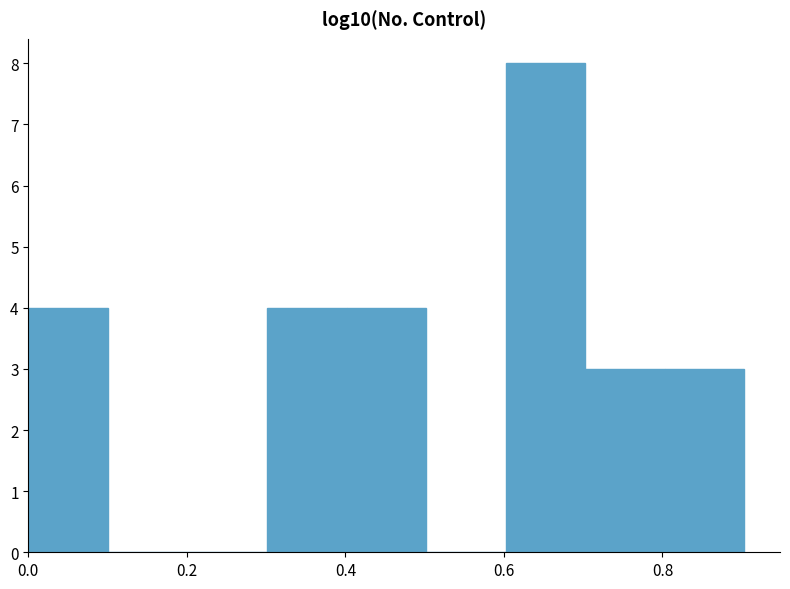

What is the height of the bar covering 0.0 to 0.1 on the x-axis? Neither the bar edges nor the heights are printed on the chart, so give them approximately, as read against the axes.

4